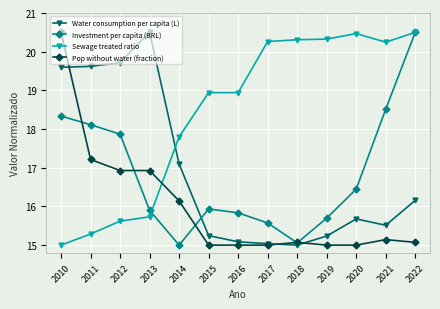

Which series ends up on top after the final intersection of Pop without water (fraction) and Investment per capita (BRL)?

Investment per capita (BRL)